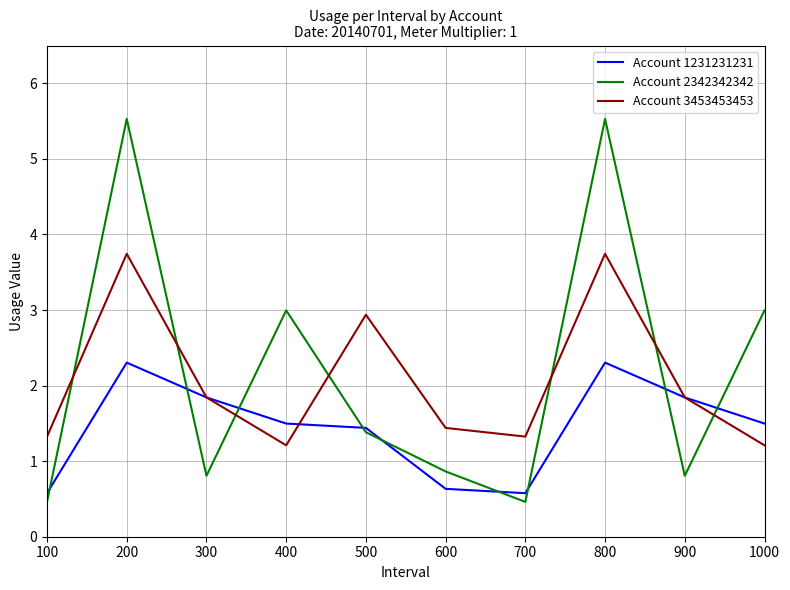

How many interior local valleys does the Account 3453453453 series have?

2